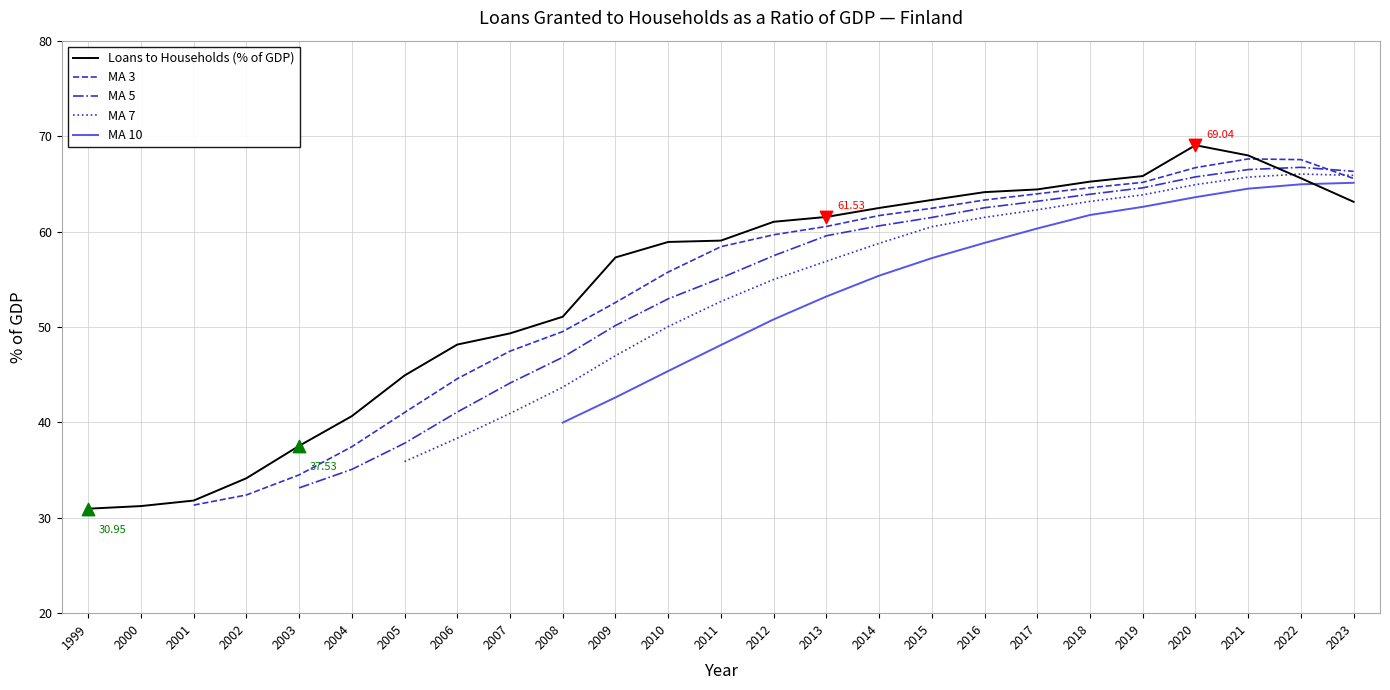

Between 2006 and 2011, which is larger?

2011